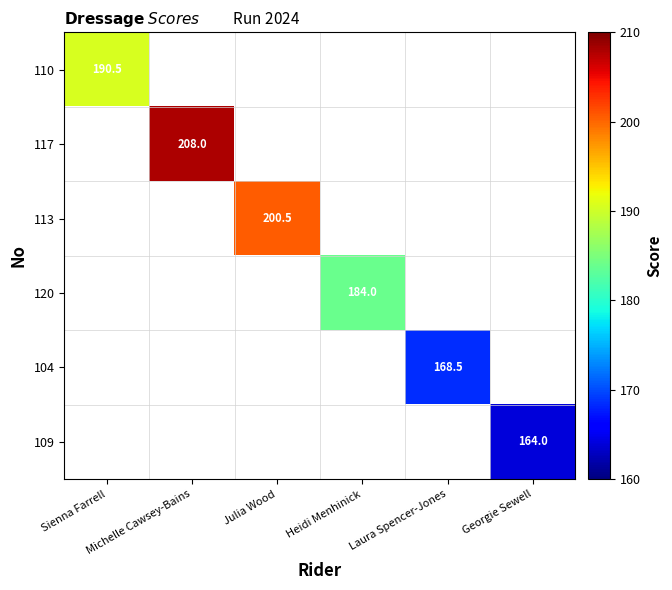

Count the number of data series in this chart.

6